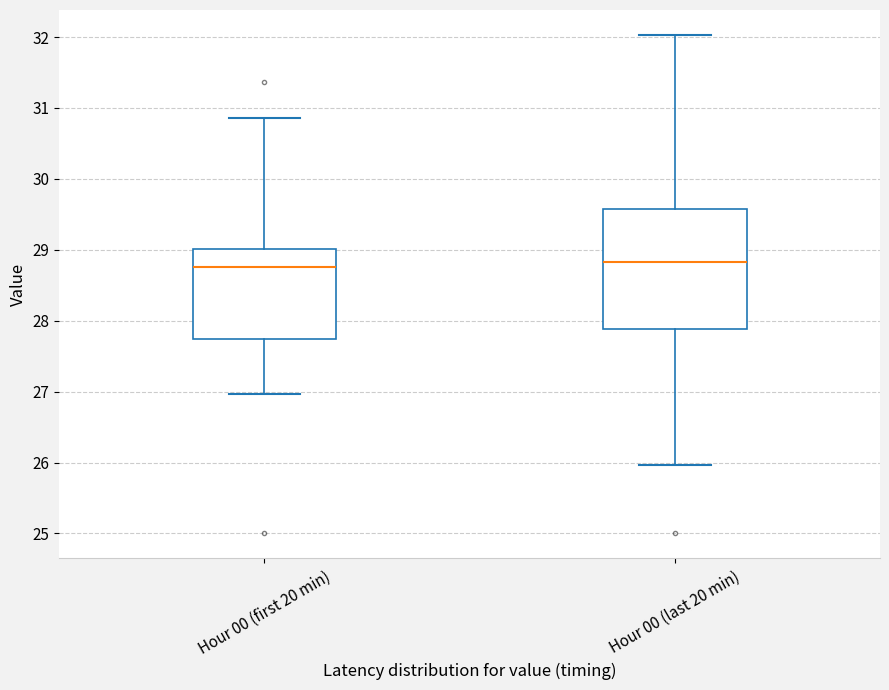

Reading left to right, read every box against the y-axis: the position of its median line, the range the box covers, and the ends of its whiskers. The values are not printed on the chart, so give them approximately, as read against the axis.

Hour 00 (first 20 min): median 28.8, box 27.7 to 29.0, whiskers 27.0 to 30.9
Hour 00 (last 20 min): median 28.8, box 27.9 to 29.6, whiskers 26.0 to 32.0